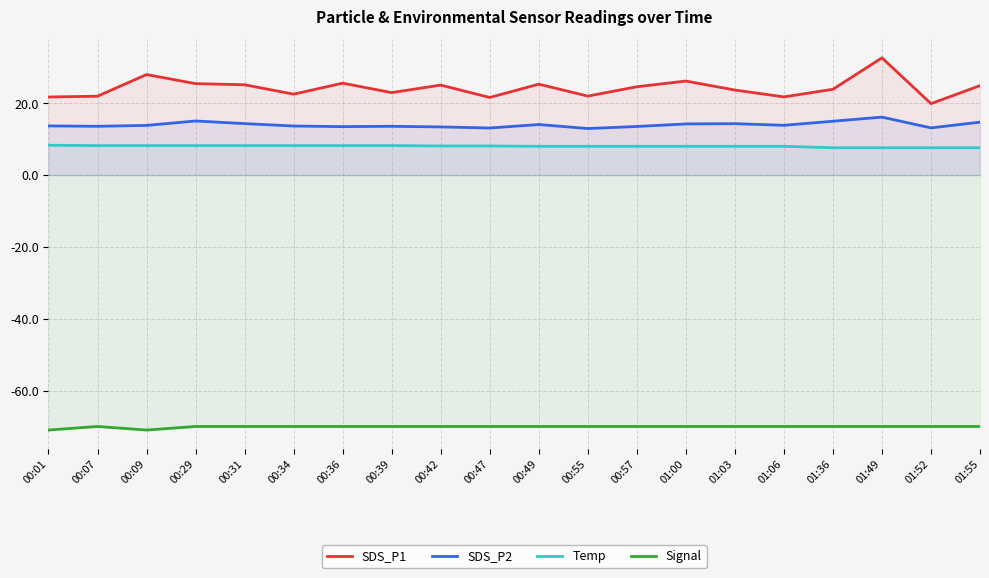

True or false: SDS_P1 and SDS_P2 cross at least once.

False